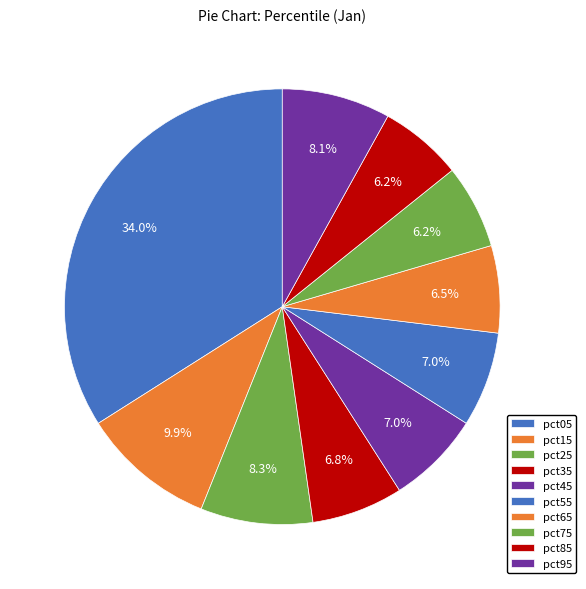

How many slices are in this pie chart?

10